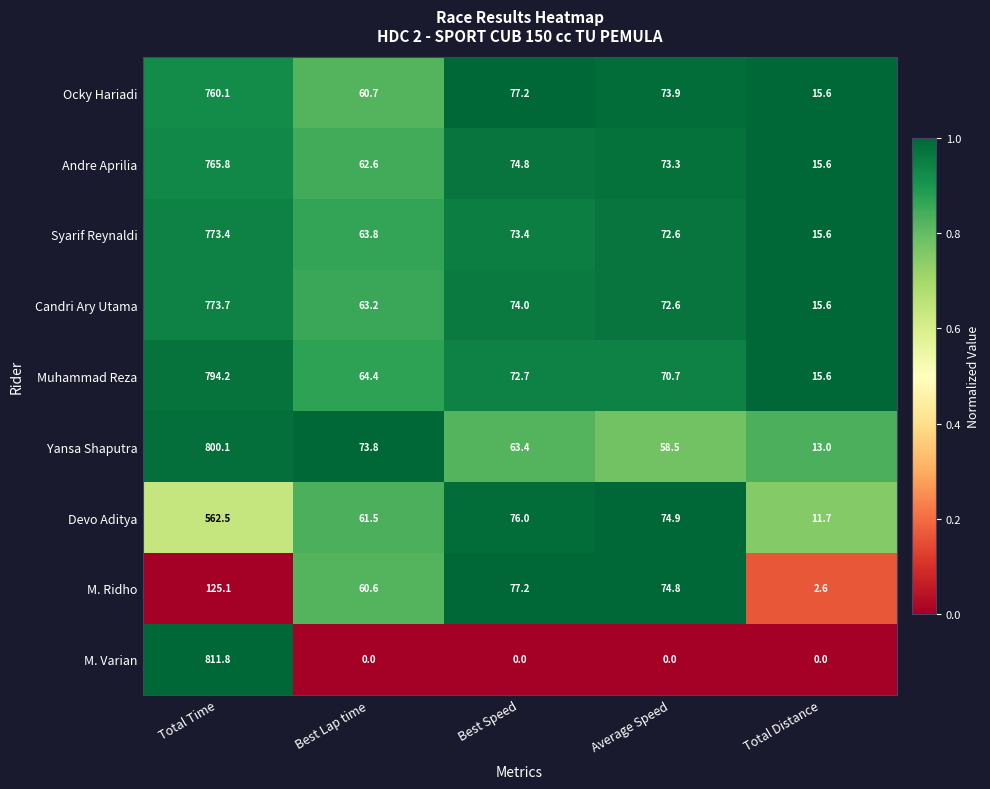

Which label corresponds to the largest value in the chart?

Total Time